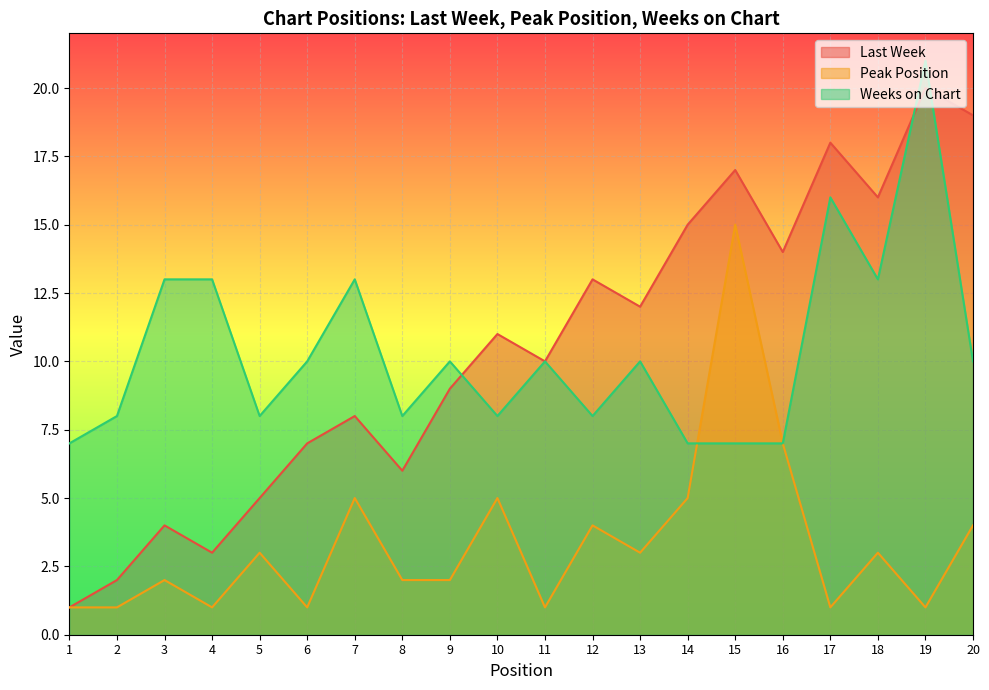

What is the value of the Last Week point at the 9th from the left?

9